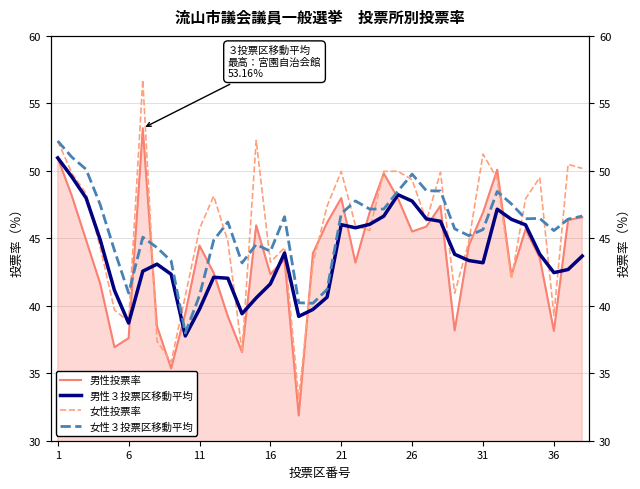

Count the number of categories in the chart.

38